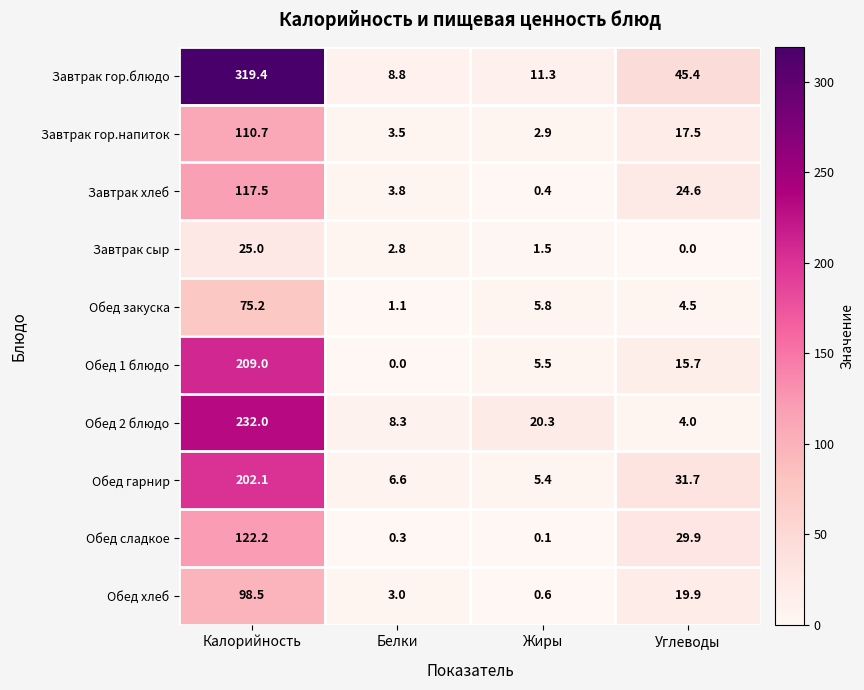

What is the sum of all Завтрак гор.блюдо values?

384.9